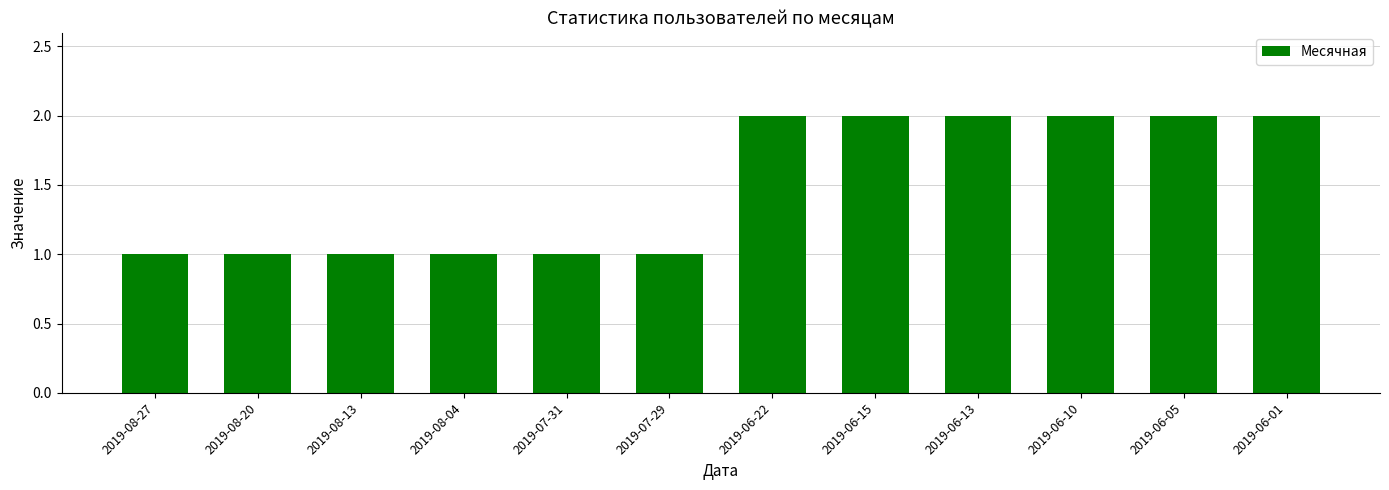

Read the value at 2019-06-22.

2